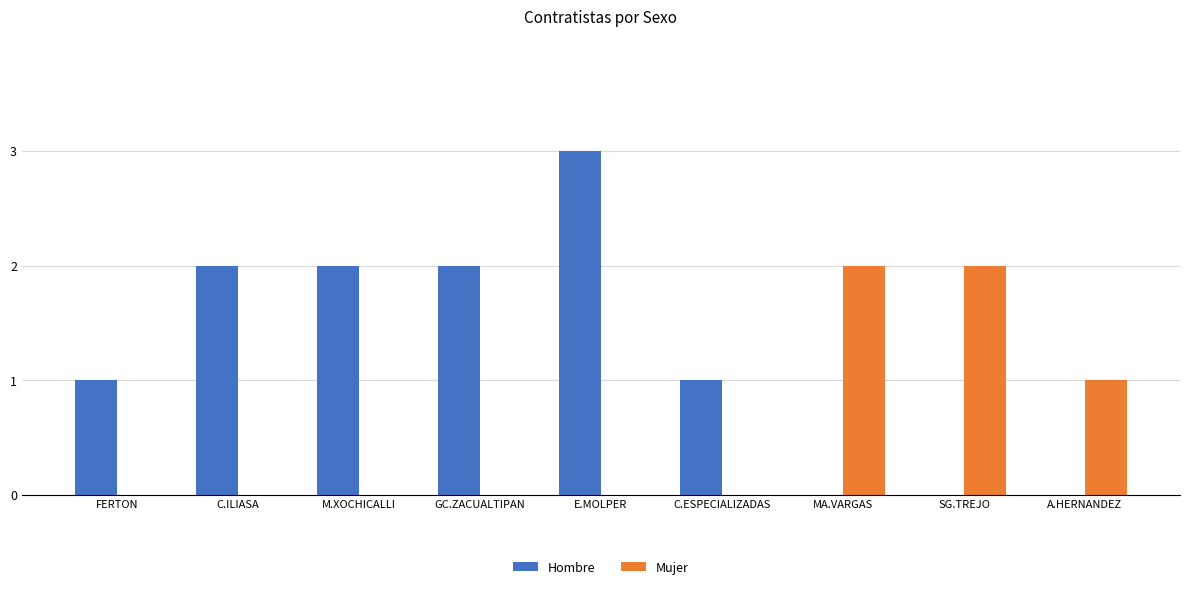

Between C.ILIASA and A.HERNANDEZ, which series saw the biggest shift?

Hombre